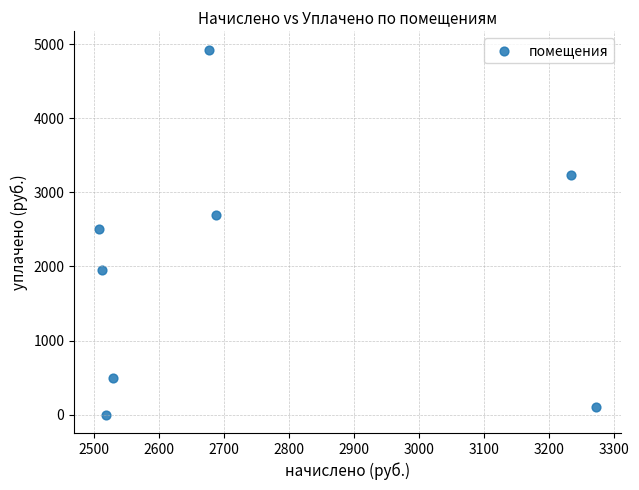

What is the range of X values (max minus min)?

764.8